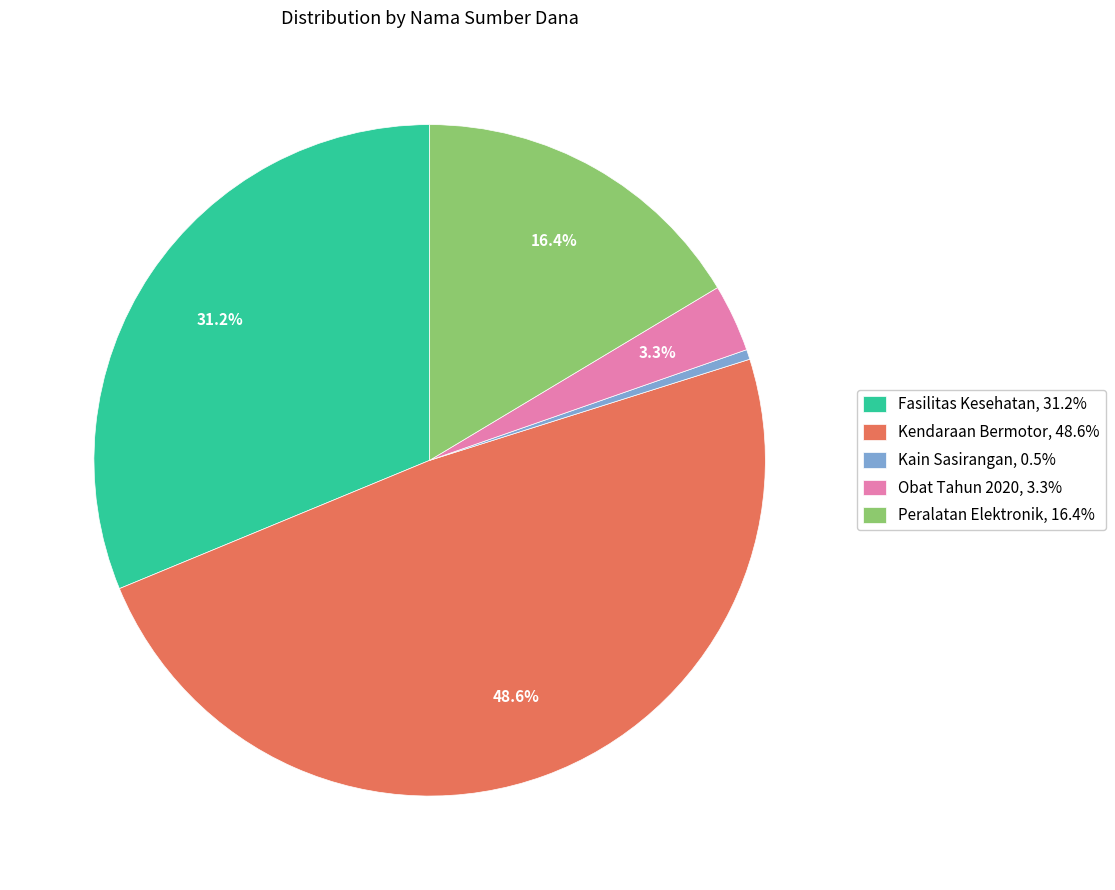

Does Fasilitas Kesehatan, 31.2% account for over 50% of the chart?

No